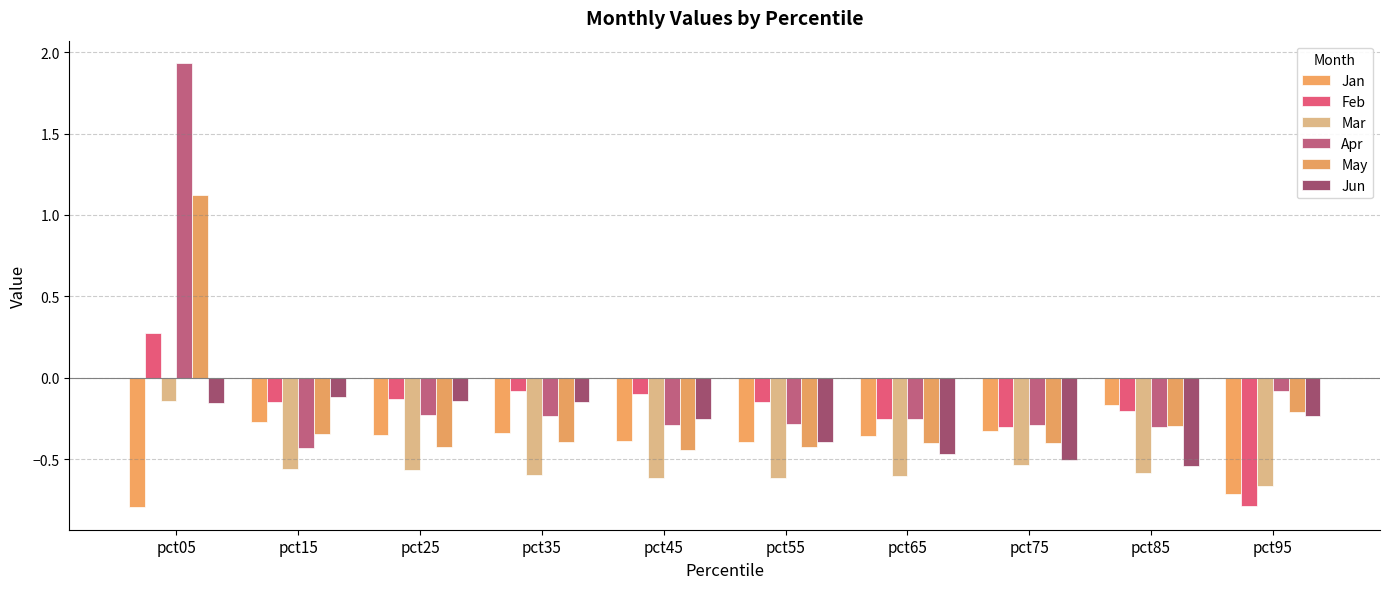

Are the bars grouped side by side (vs. stacked)?

Yes